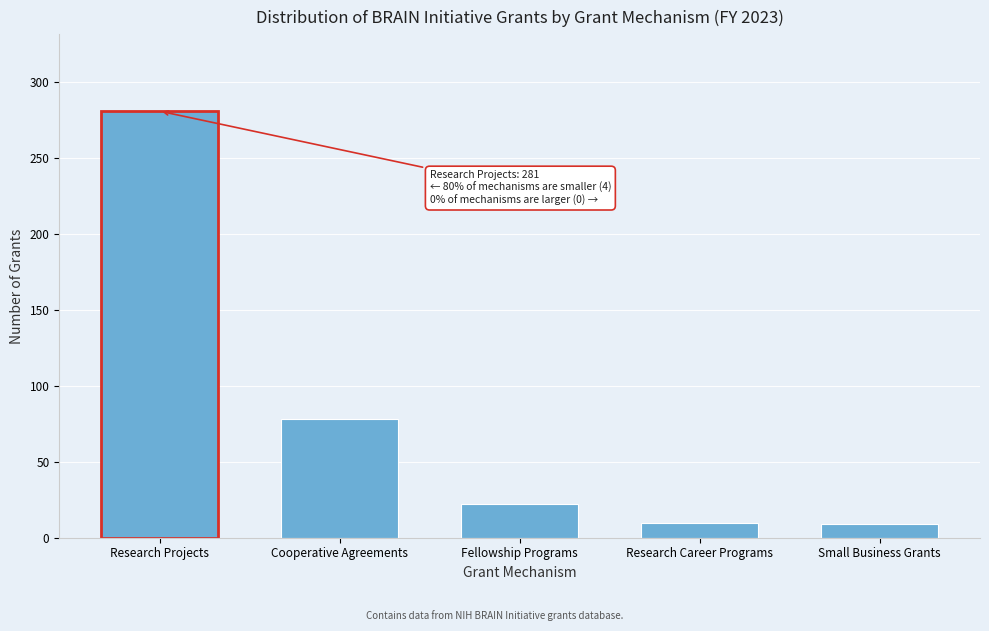

The chart shows a value of 7 at Fellowship Programs. True or false?

False